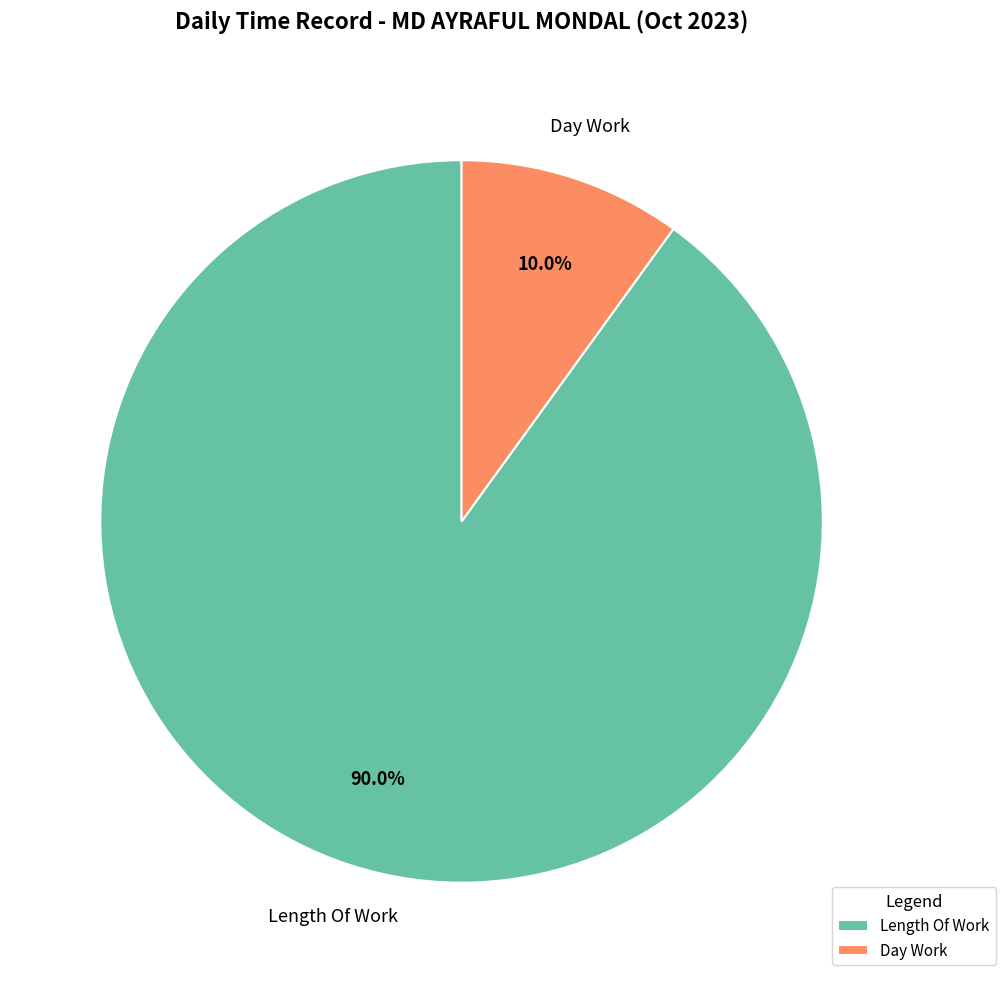

Rank the categories by value from lowest to highest.

Day Work, Length Of Work